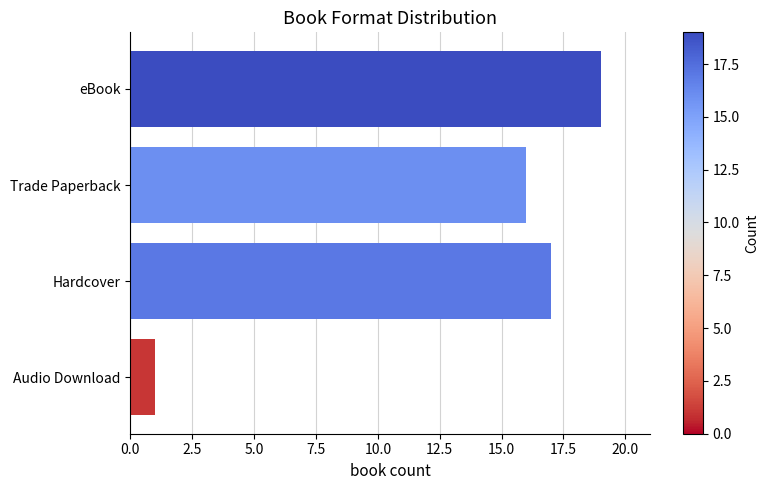

Reading bottom to top, extract all data points from this chart.

Audio Download=1	Hardcover=17	Trade Paperback=16	eBook=19